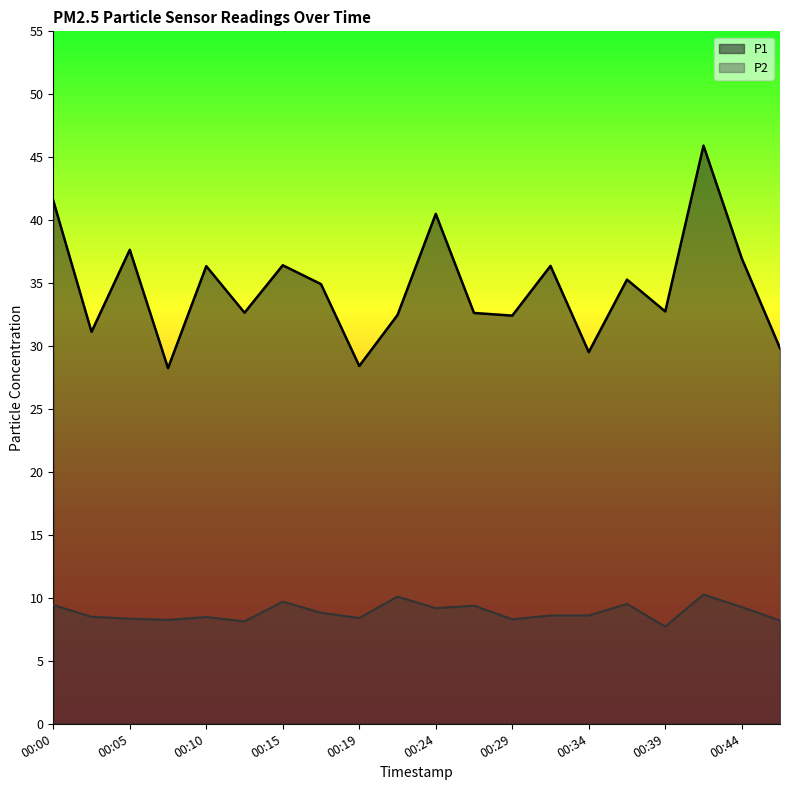

Does the chart have visible grid lines?

No